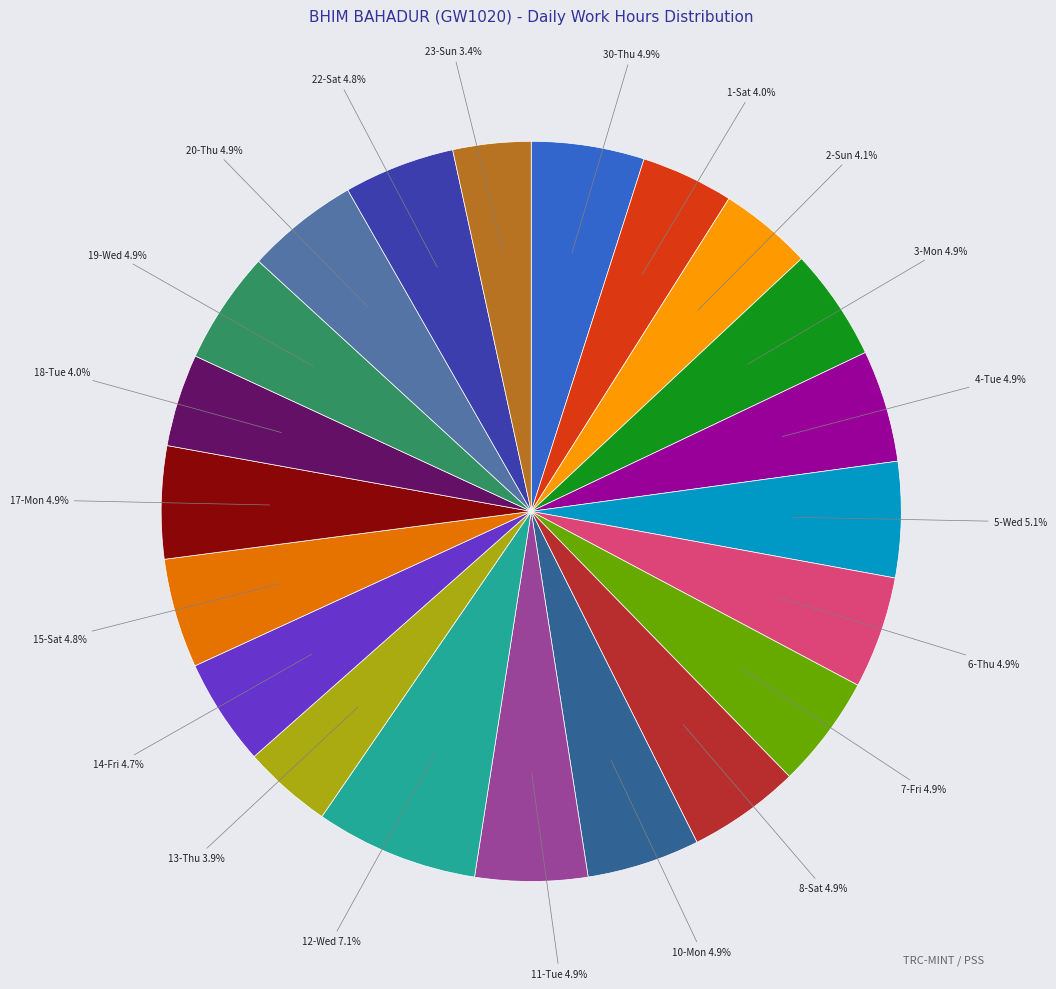

How many slices are in this pie chart?

21